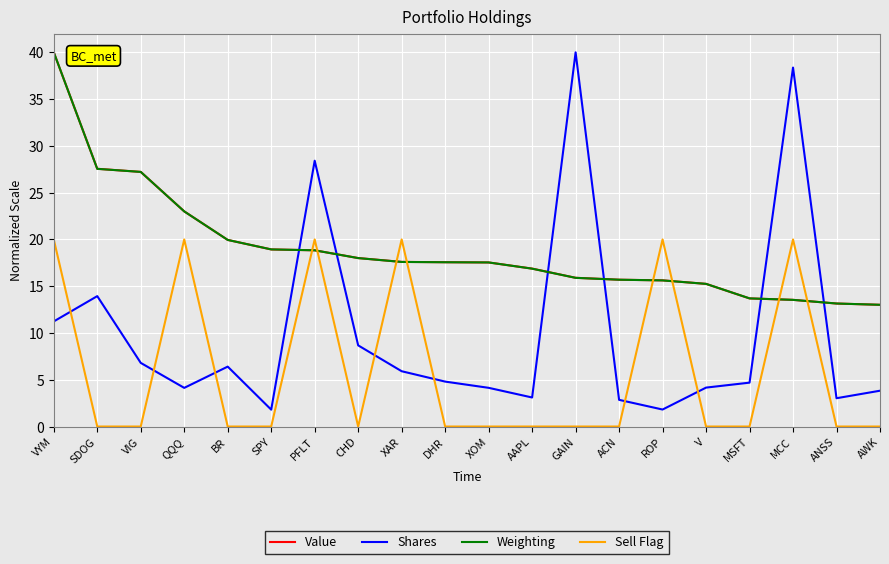

Where is Shares nearest to the value 20?

SDOG